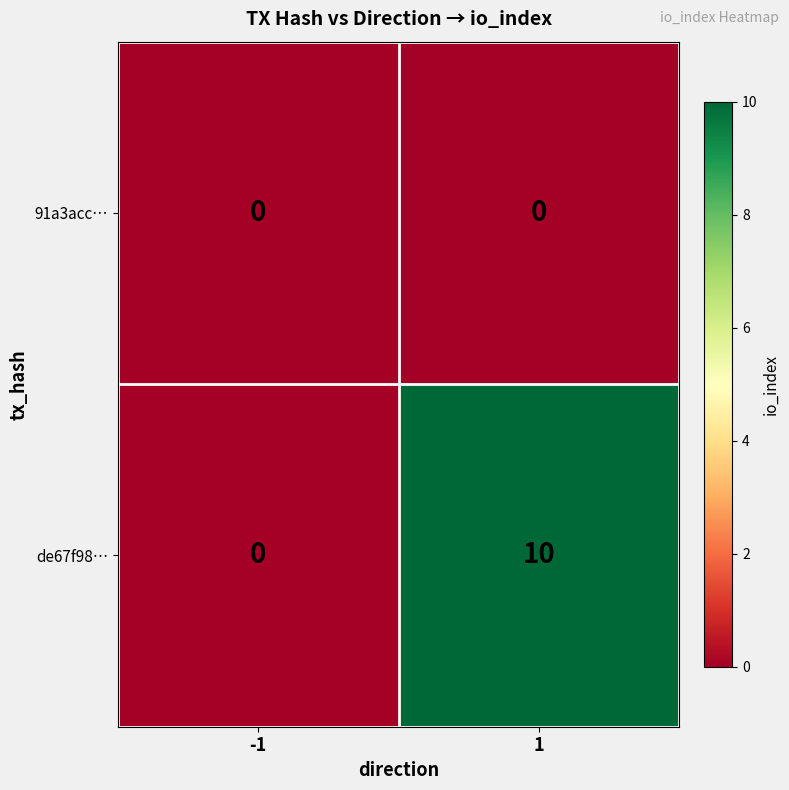

List the series in order of their overall mean, lowest first.

91a3acc…, de67f98…